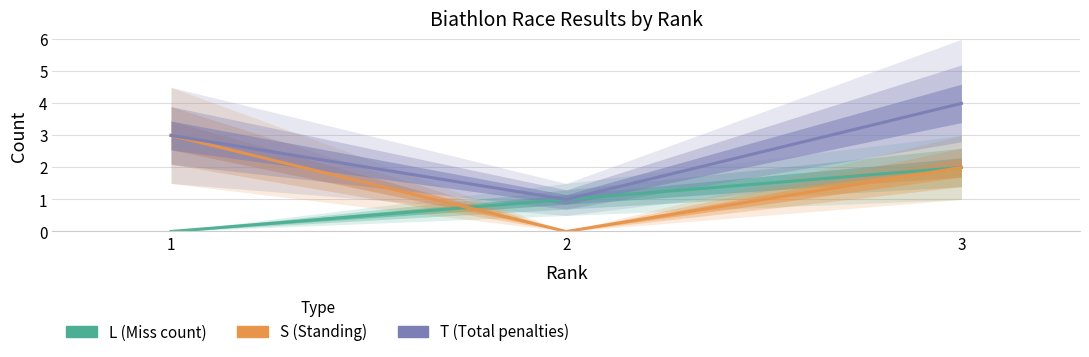

Rank the series by their average value, from lowest to highest.

L (Miss count), S (Standing), T (Total penalties)